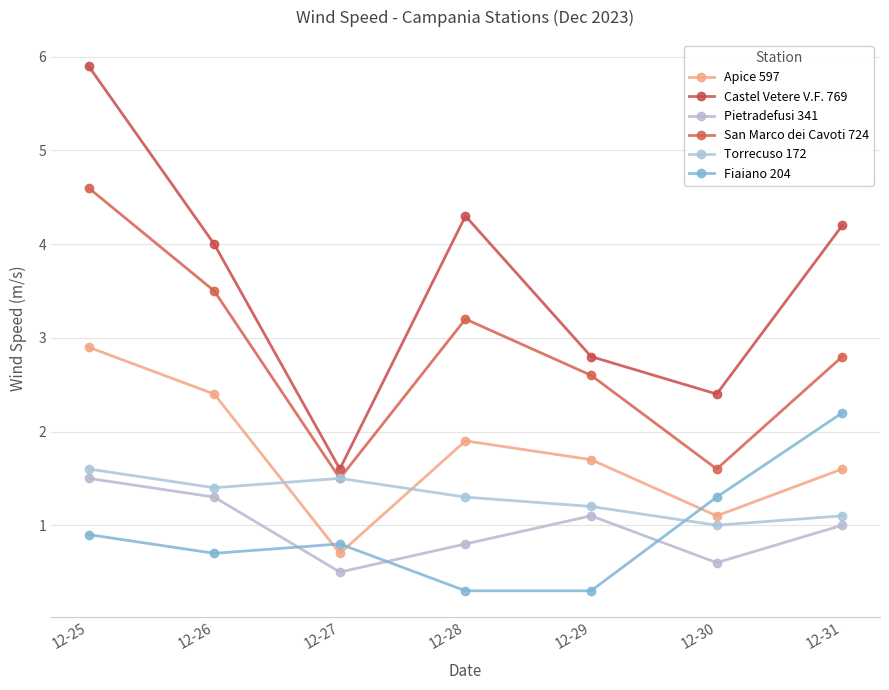

At which category does San Marco dei Cavoti 724 reach its first local valley?

12-27